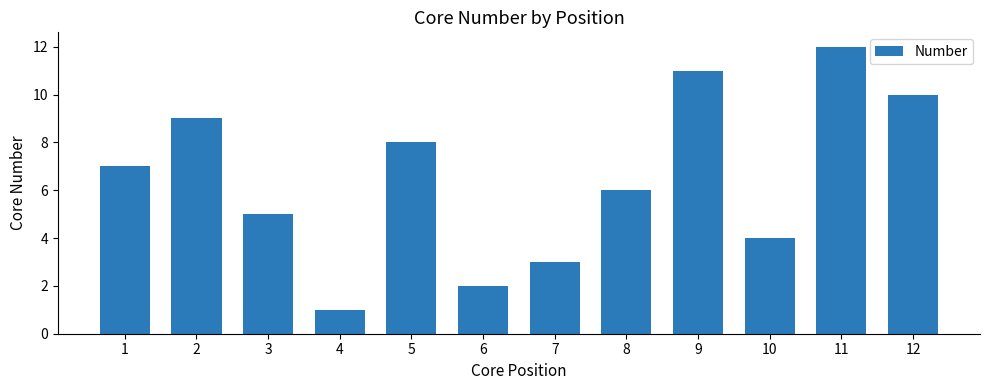

What is the value of the 3rd bar from the left?

5